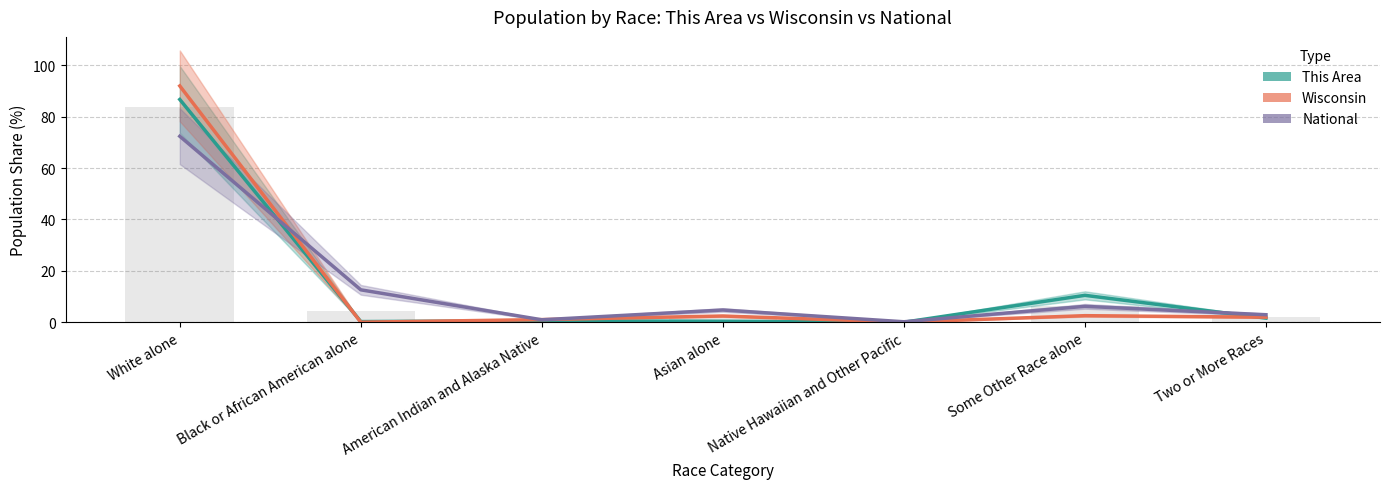

What is the sum of the This Area values at Two or More Races and Asian alone?

2.0